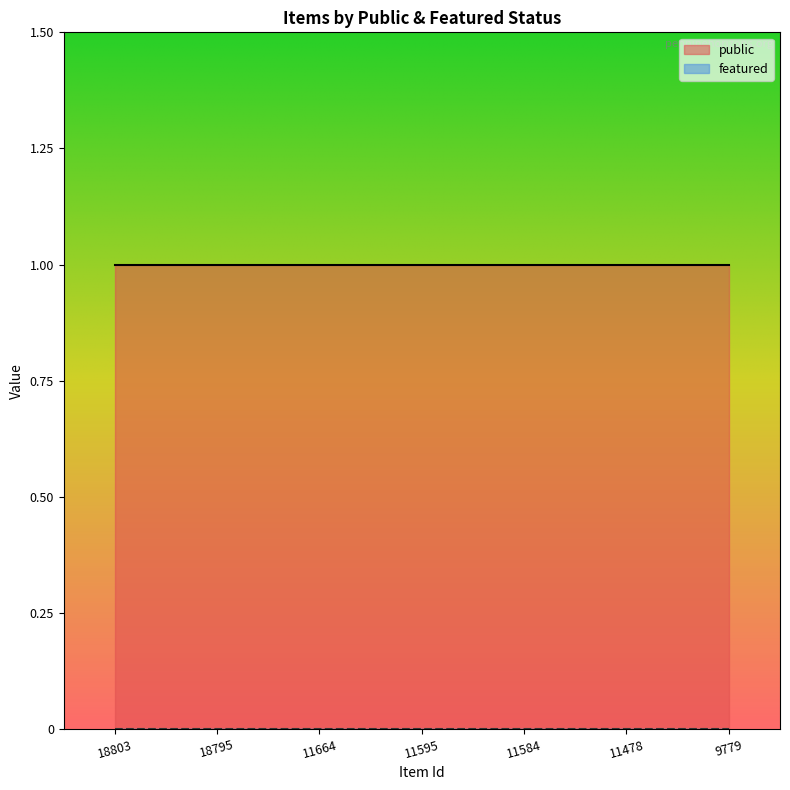

Reading right to left, transcribe all the data shown in this chart.

public: 1	1	1	1	1	1	1
featured: 0	0	0	0	0	0	0